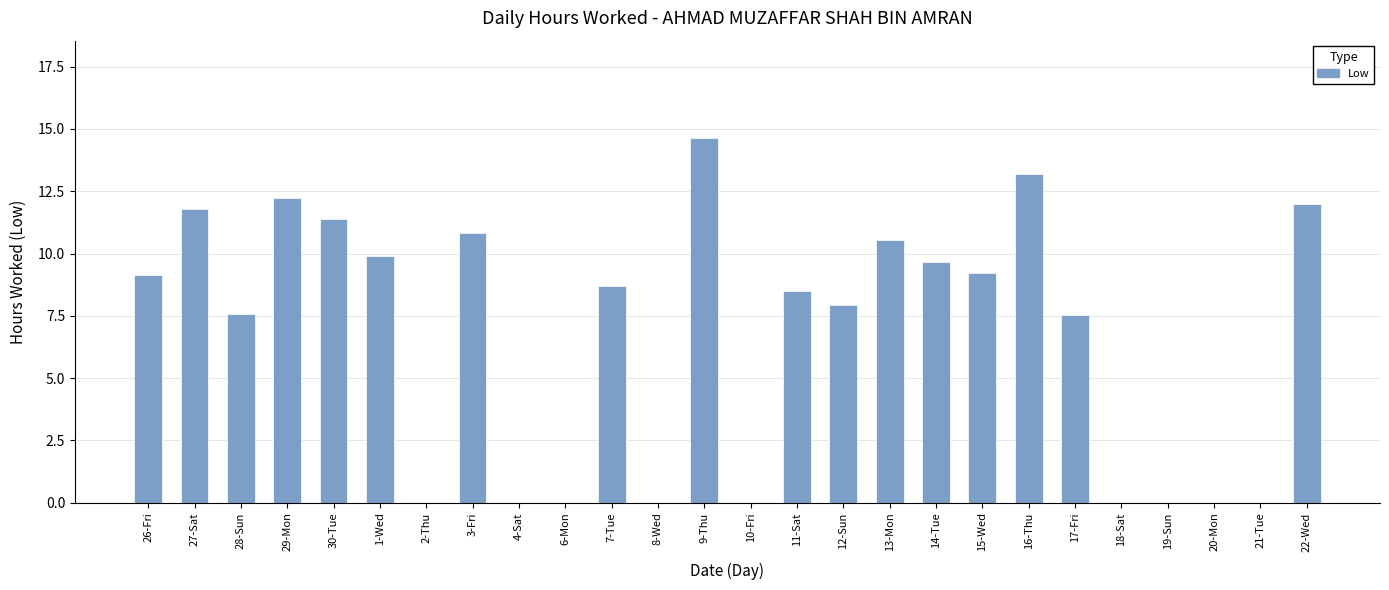

Between 16-Thu and 2-Thu, which is larger?

16-Thu